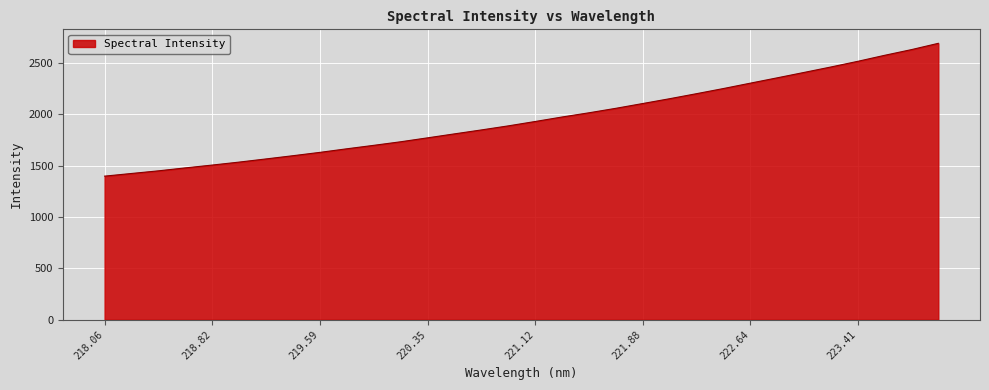

What is the difference between the maximum and minimum values?

1294.2